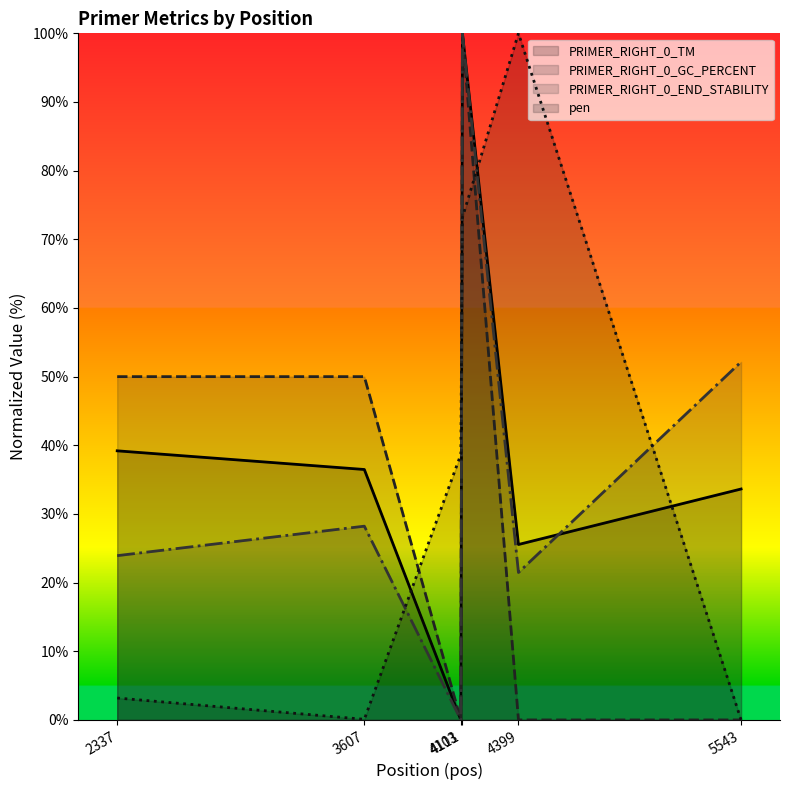

Which series changed the most between 3607 and 4103?

PRIMER_RIGHT_0_GC_PERCENT (line)